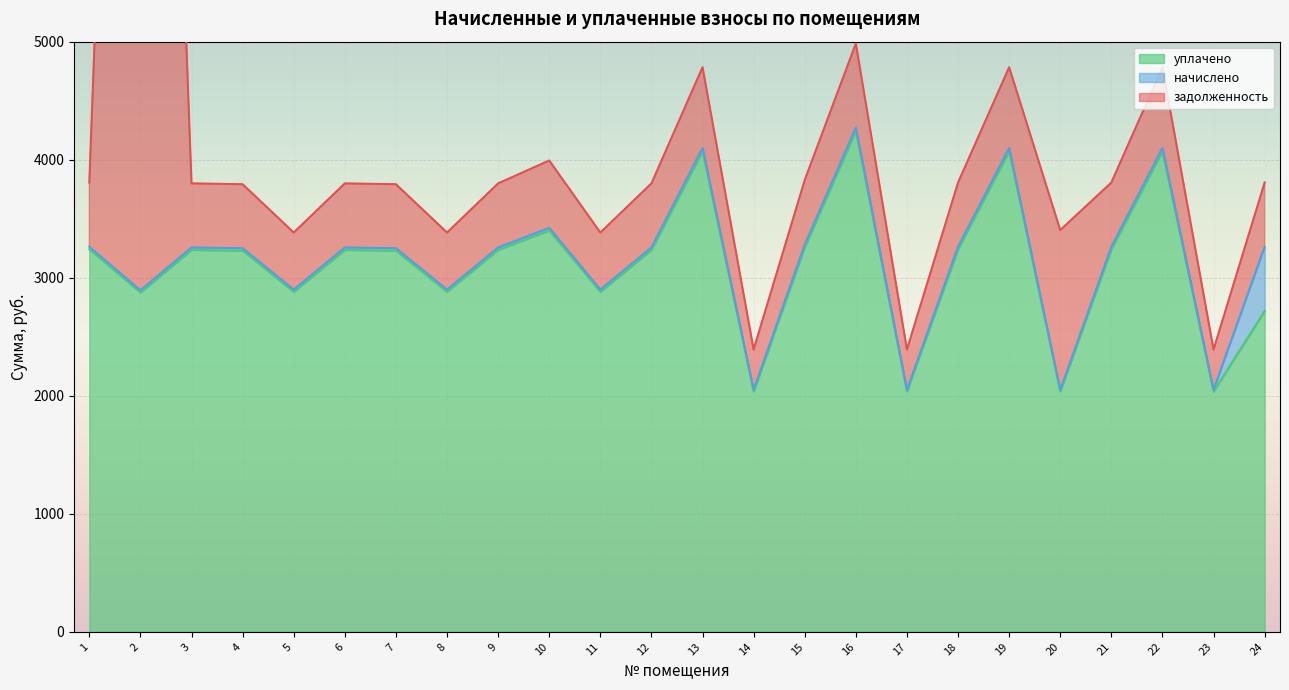

True or false: уплачено has a value of 2930.7 at 17.

False